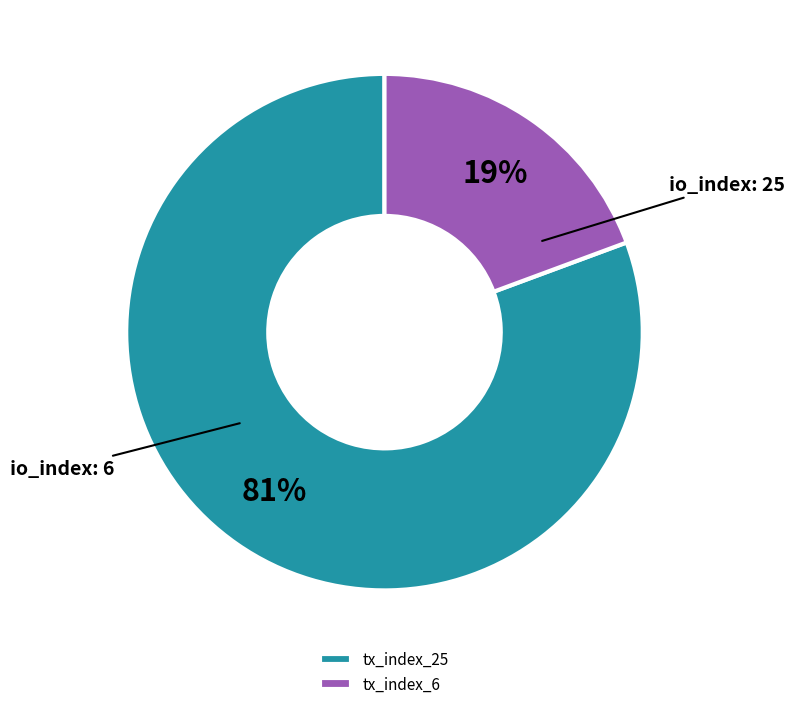

Count the number of slices in the pie.

2